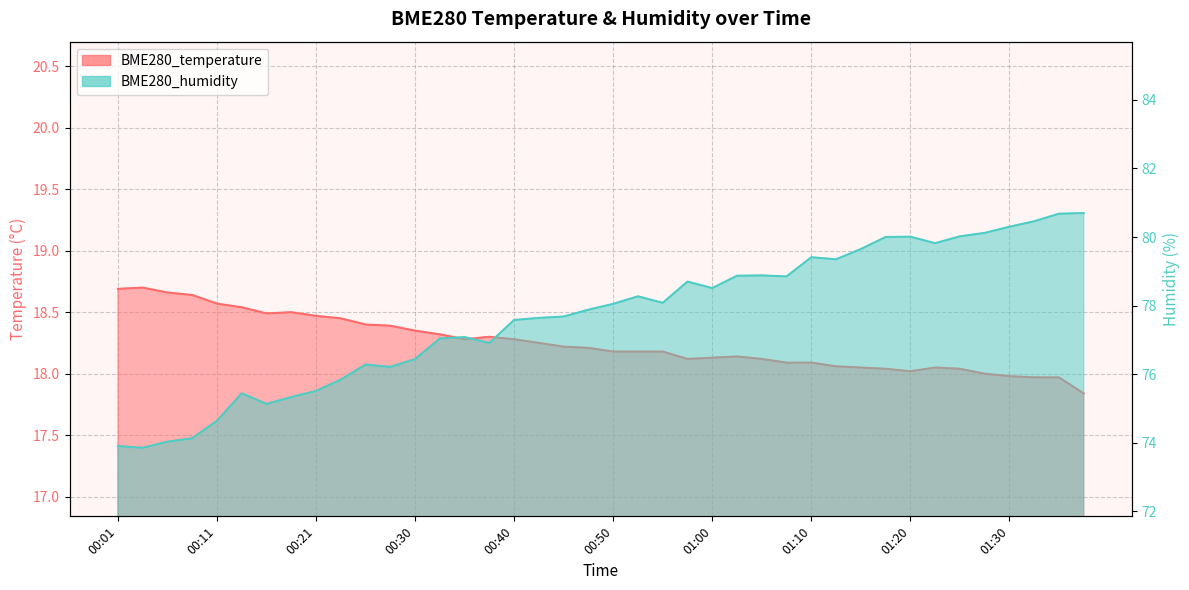

Which series changed the most between 00:01 and 00:38?

BME280_humidity